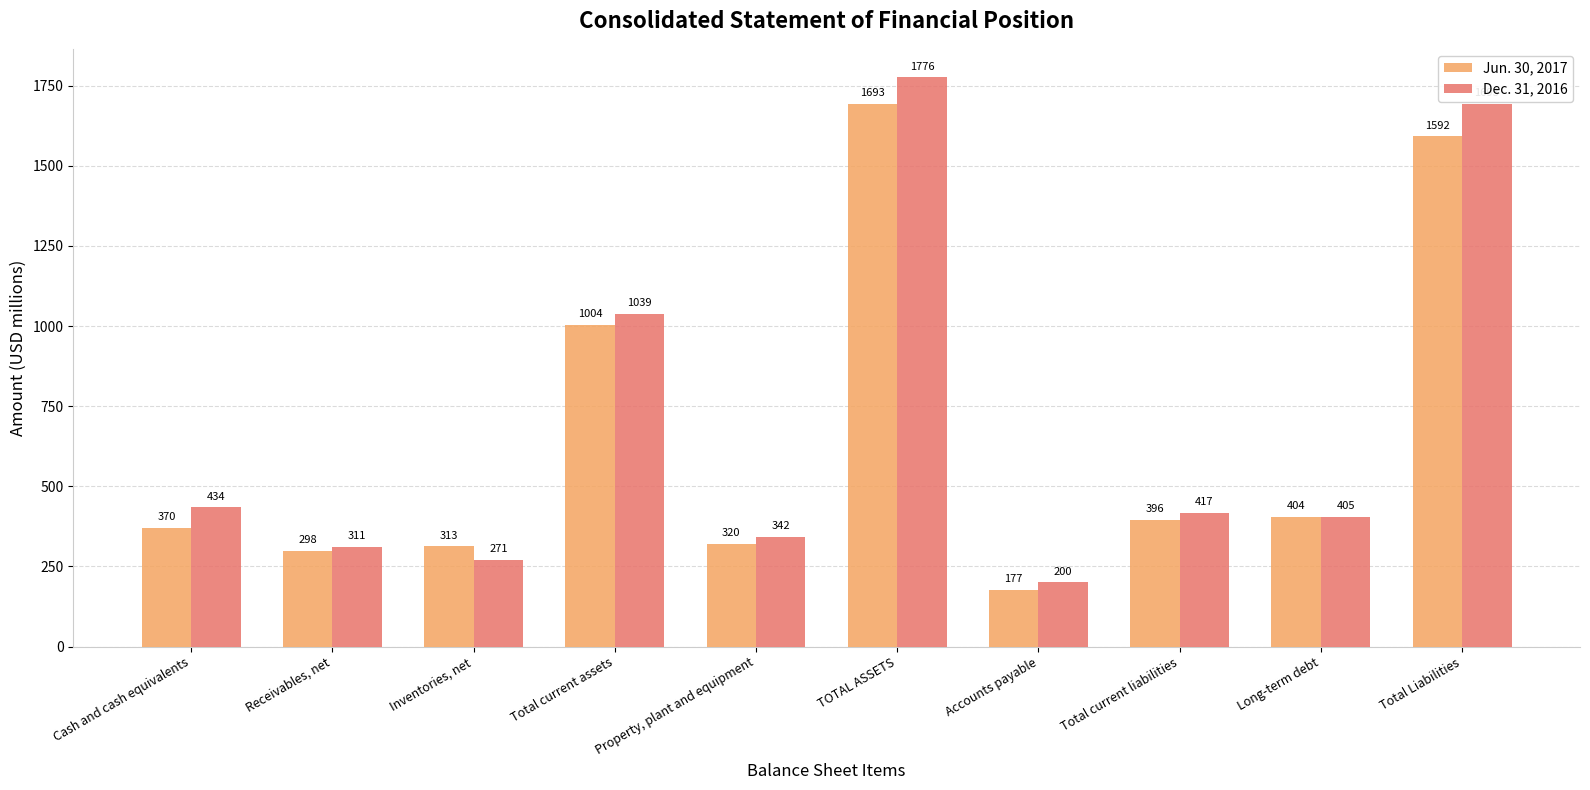

Is the value of Jun. 30, 2017 at TOTAL ASSETS greater than the value of Dec. 31, 2016 at Cash and cash equivalents?

Yes